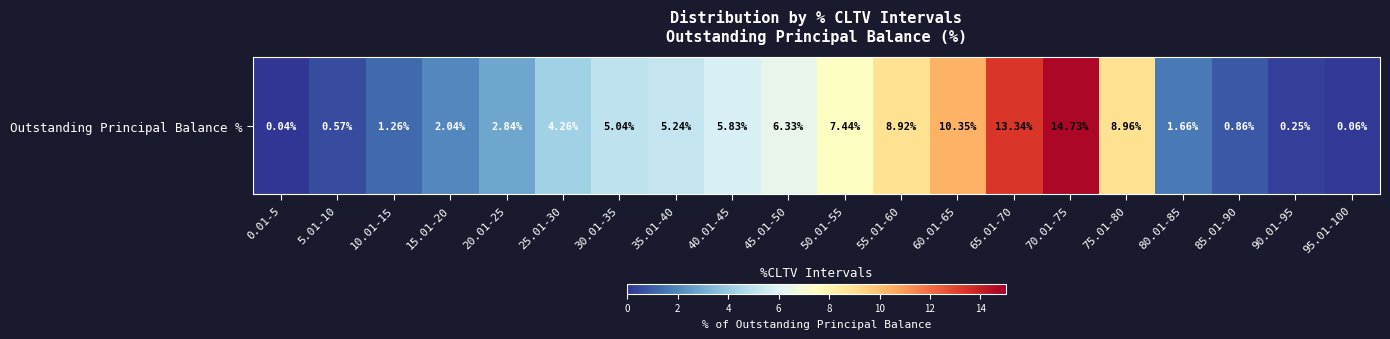

Which category has the lowest value across all series?

0.01-5